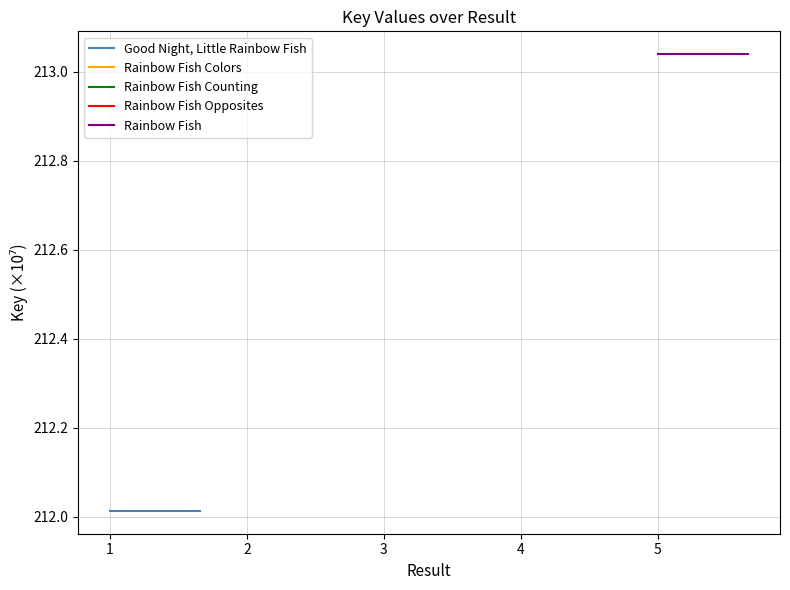

Which series has the widest spread of values?

Good Night, Little Rainbow Fish